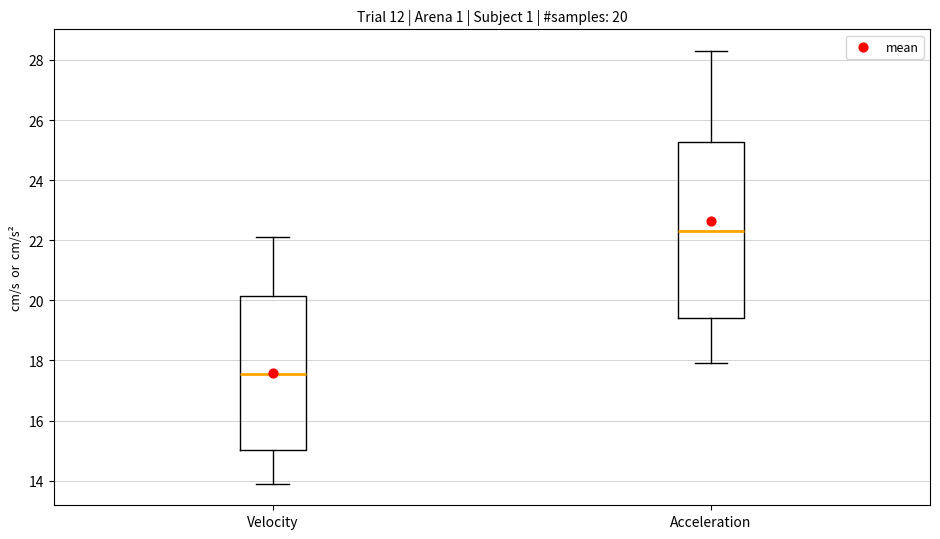

Which box is the tallest, from its lower edge to its upper edge?

Acceleration